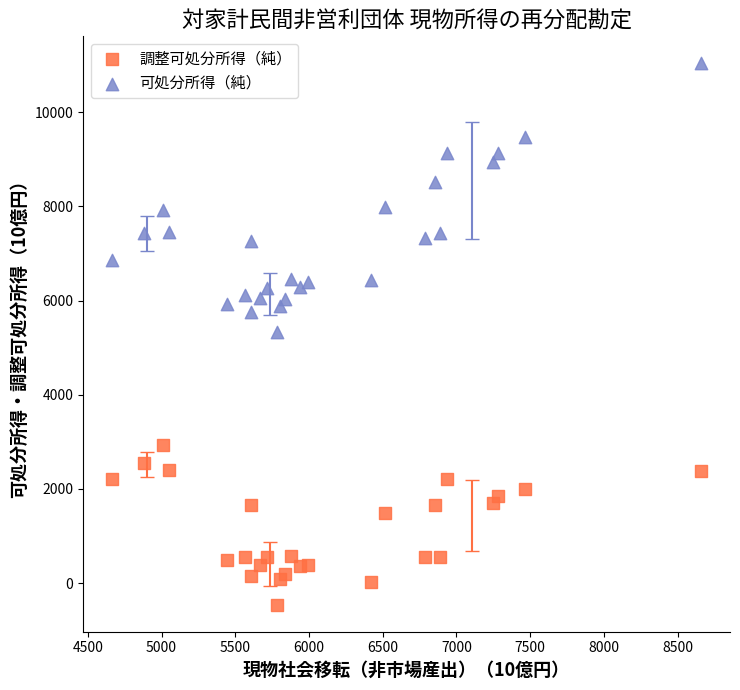

Which series has the widest spread of Y values?

可処分所得（純）